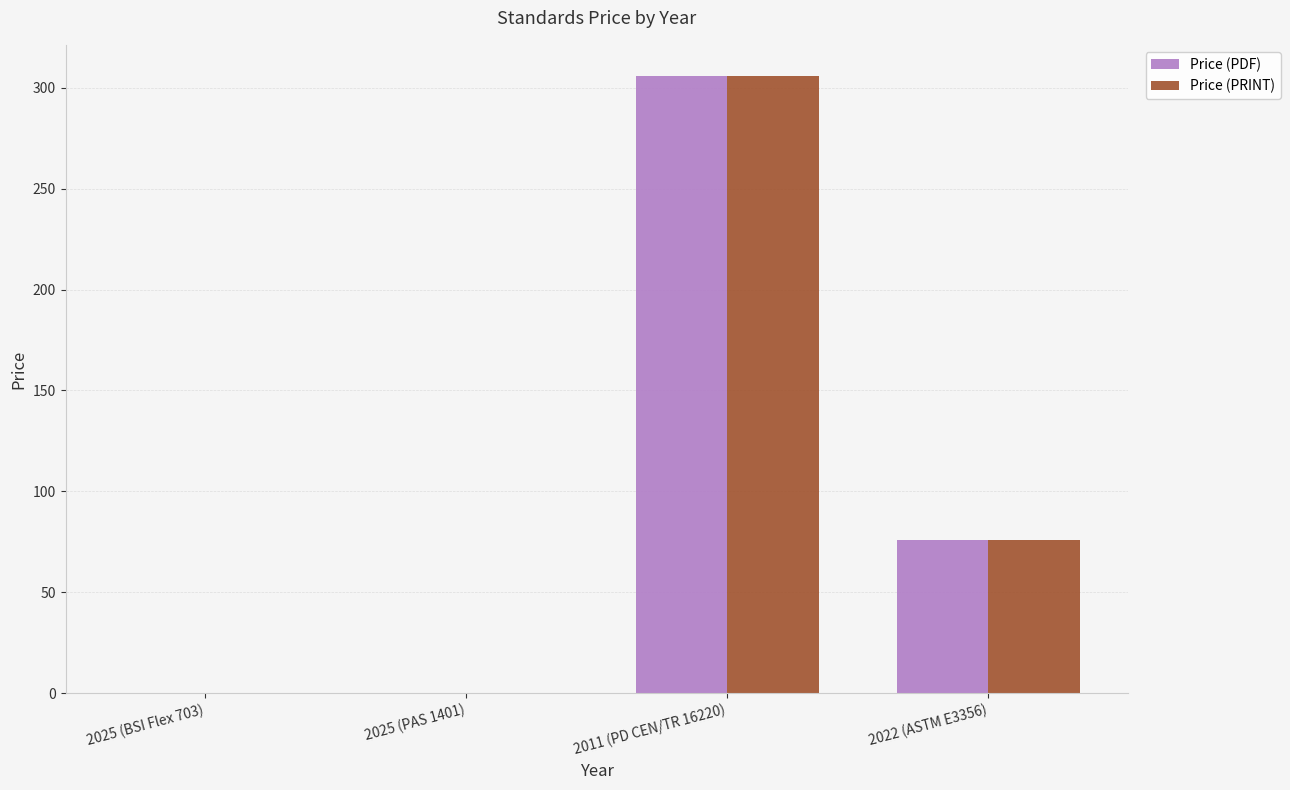

How many categories are shown in the chart?

4